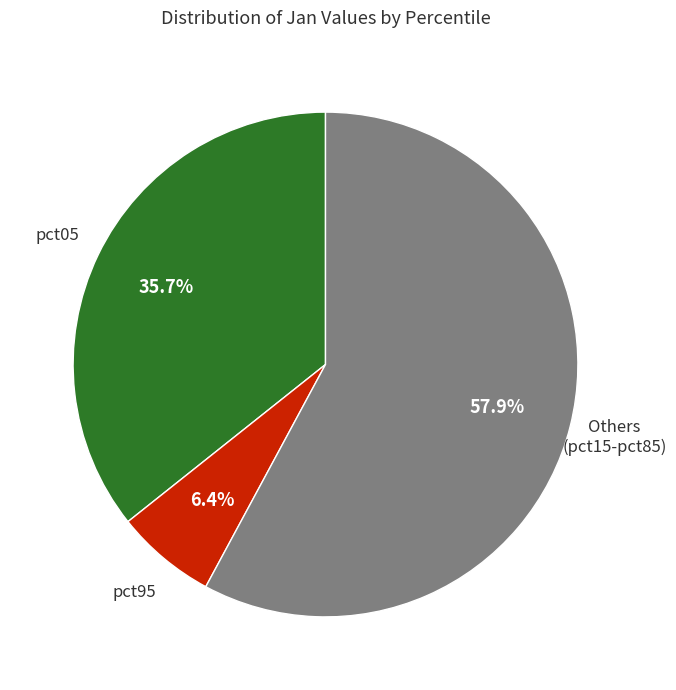

Is there any slice that represents more than half of the pie?

Yes